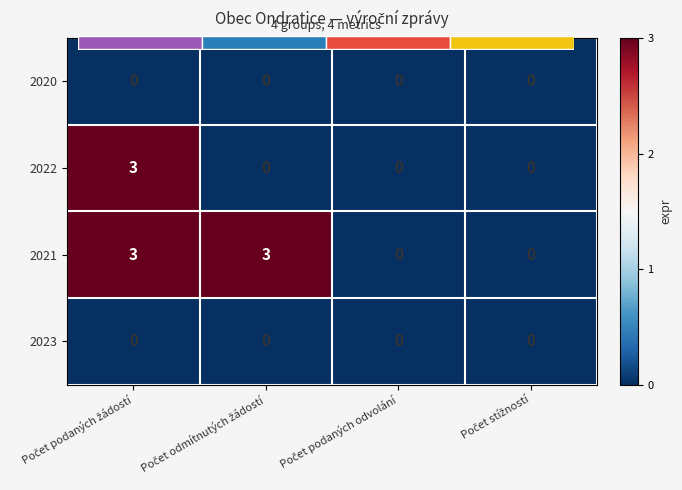

What is the average value of the 2022 series?

1